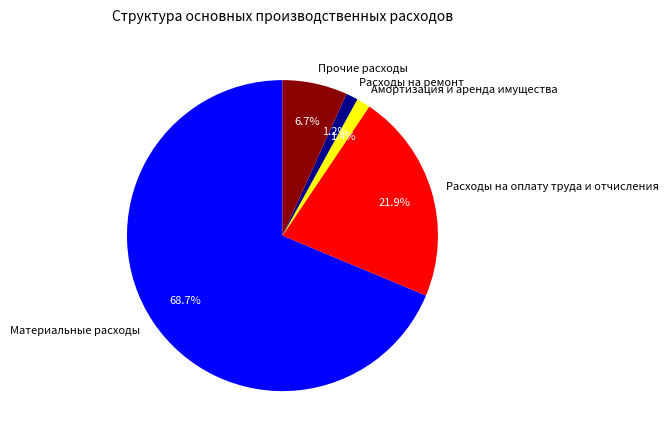

The Амортизация и аренда имущества slice represents 13% of the pie. True or false?

False